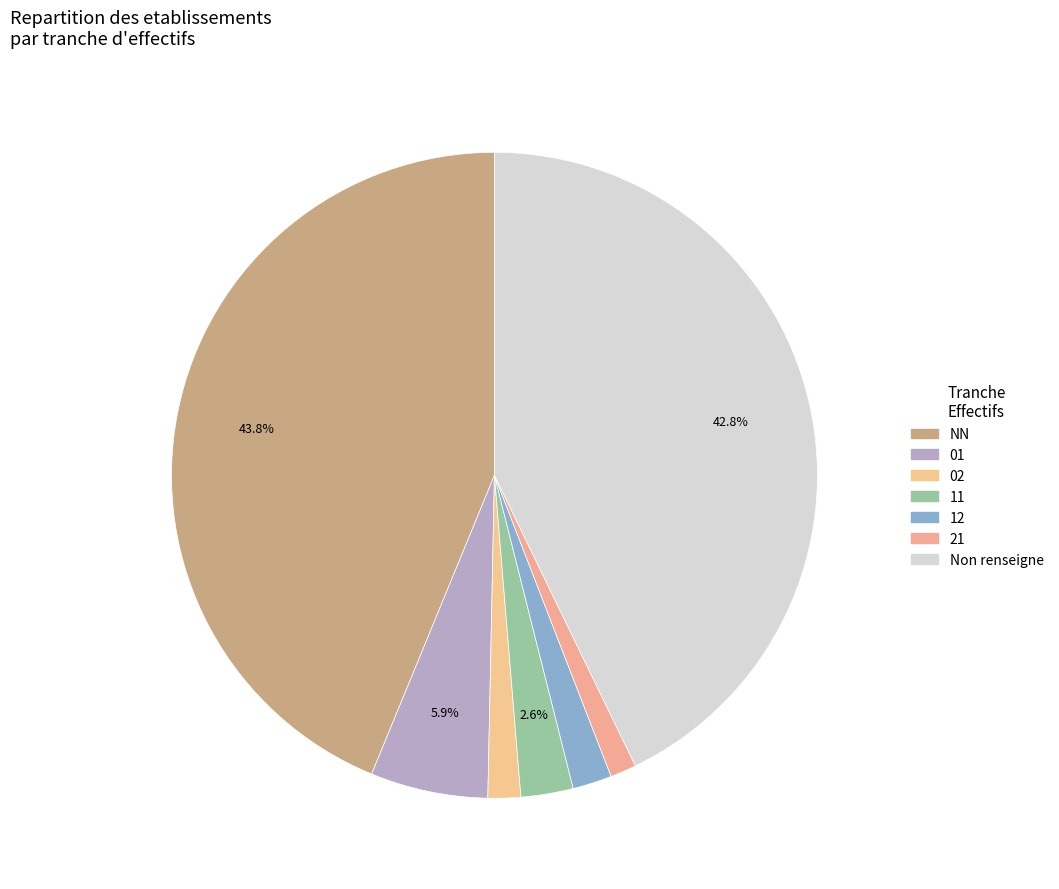

Is there a majority slice in this chart?

No